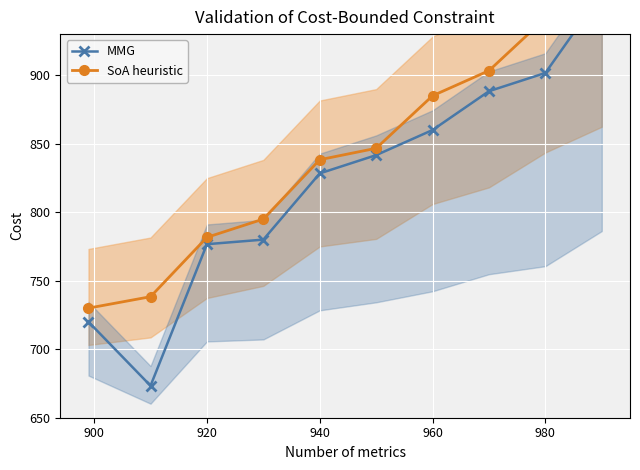

What is the smallest value displayed?

673.3